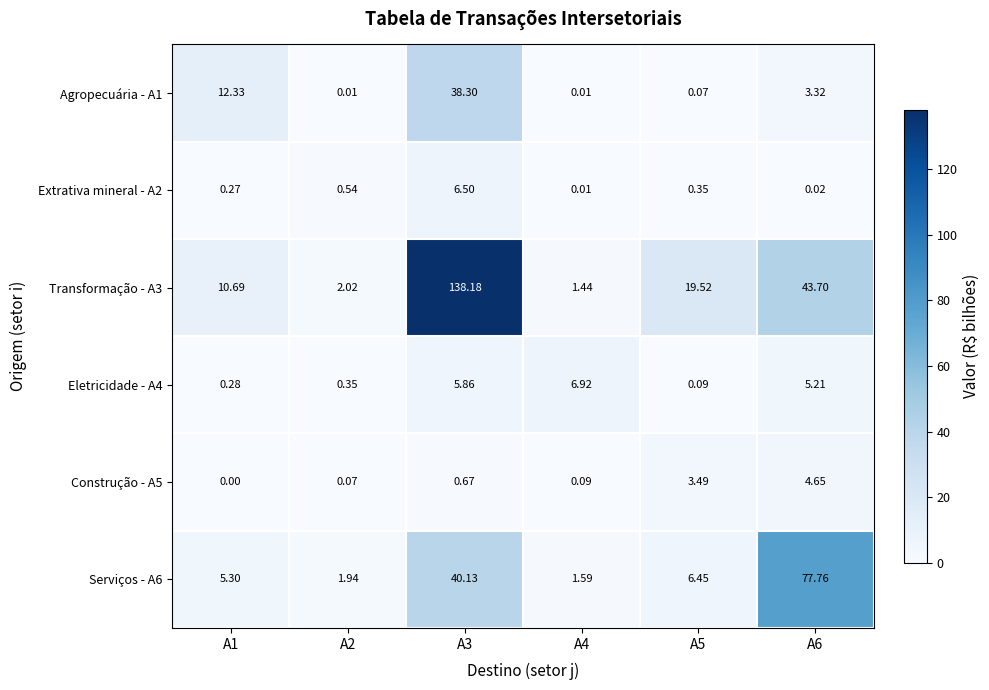

Reading left to right, list all the values displayed in this chart.

Agropecuária - A1: A1=12.3	A2=0.0	A3=38.3	A4=0.0	A5=0.1	A6=3.3
Extrativa mineral - A2: A1=0.3	A2=0.5	A3=6.5	A4=0.0	A5=0.3	A6=0.0
Transformação - A3: A1=10.7	A2=2.0	A3=138.2	A4=1.4	A5=19.5	A6=43.7
Eletricidade - A4: A1=0.3	A2=0.3	A3=5.9	A4=6.9	A5=0.1	A6=5.2
Construção - A5: A1=0.0	A2=0.1	A3=0.7	A4=0.1	A5=3.5	A6=4.7
Serviços - A6: A1=5.3	A2=1.9	A3=40.1	A4=1.6	A5=6.5	A6=77.8